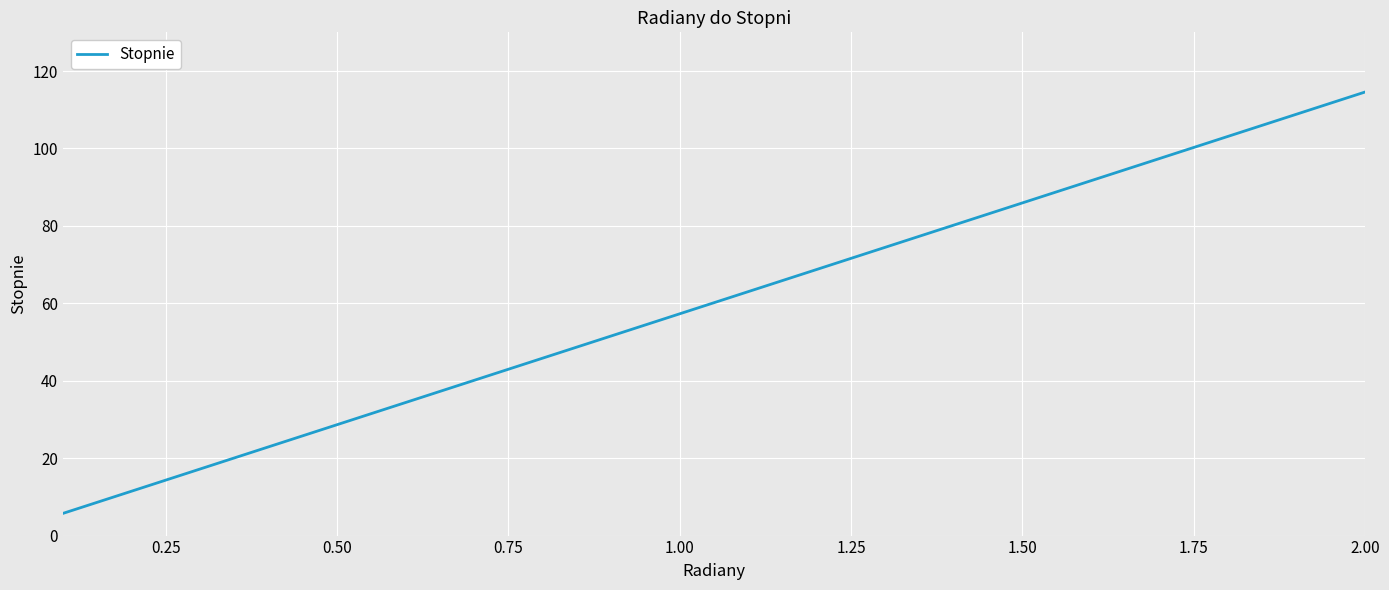

What is the maximum value shown in the chart?

114.6